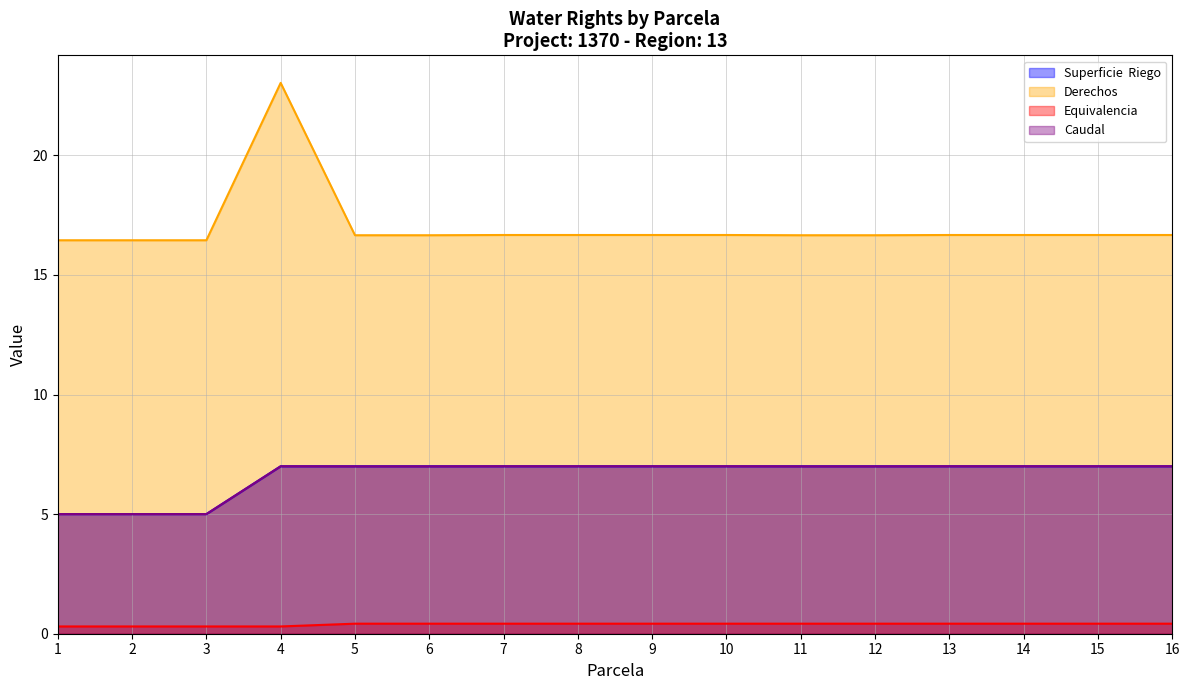

Reading left to right, what are all the values shown in this chart?

Superficie  Riego: 5.0	5.0	5.0	7.0	7.0	7.0	7.0	7.0	7.0	7.0	7.0	7.0	7.0	7.0	7.0	7.0
Derechos: 16.4	16.4	16.4	23.0	16.7	16.7	16.7	16.7	16.7	16.7	16.7	16.7	16.7	16.7	16.7	16.7
Equivalencia: 0.3	0.3	0.3	0.3	0.4	0.4	0.4	0.4	0.4	0.4	0.4	0.4	0.4	0.4	0.4	0.4
Caudal: 5.0	5.0	5.0	7.0	7.0	7.0	7.0	7.0	7.0	7.0	7.0	7.0	7.0	7.0	7.0	7.0